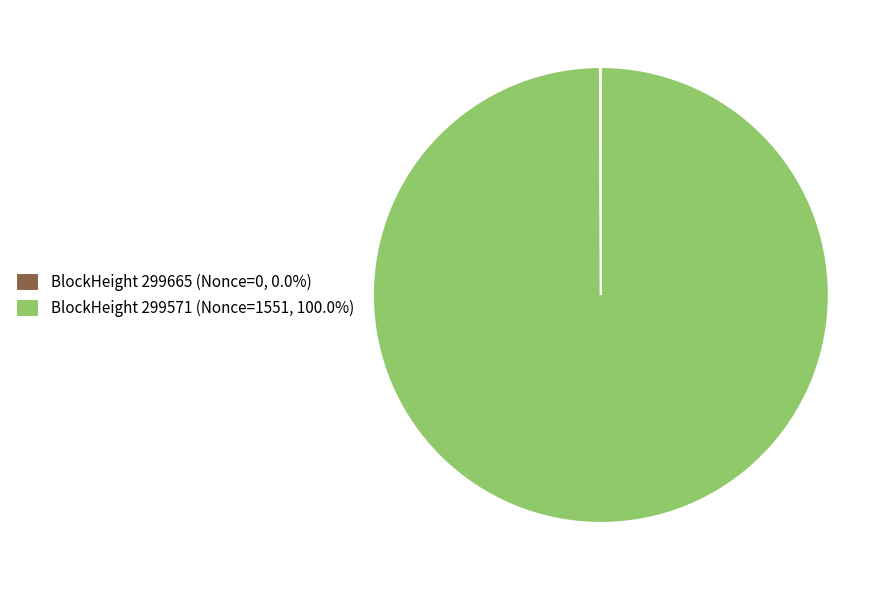

Does any single category account for the majority?

Yes